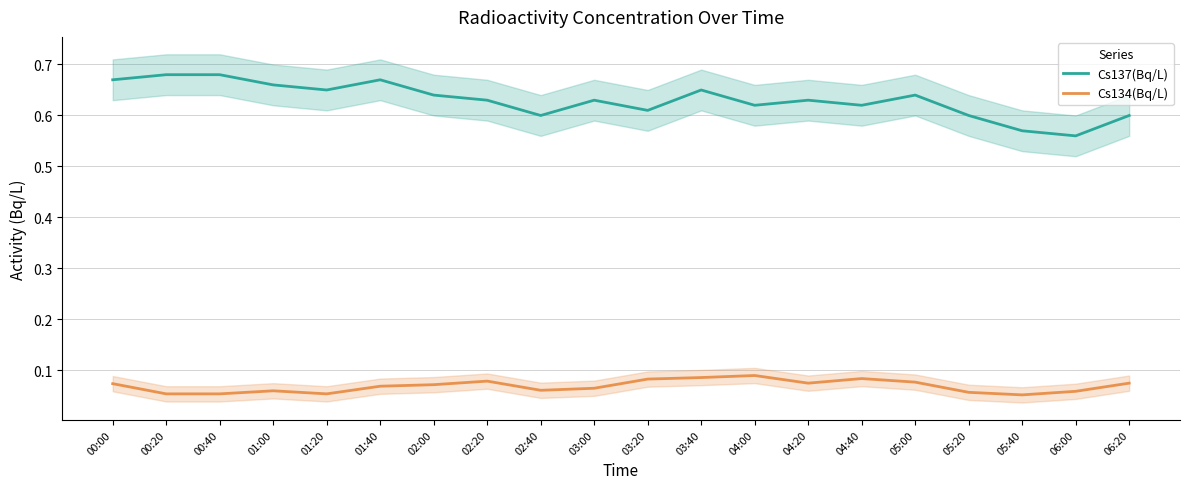

What is the sum of all Cs137(Bq/L) values?

12.6